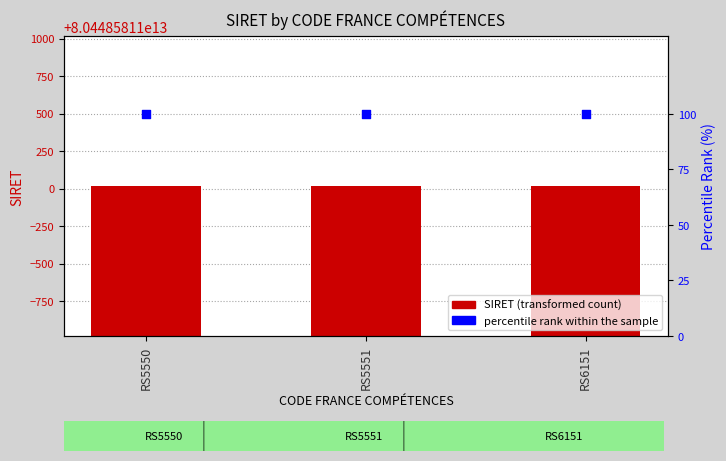

What is the total value across all series at RS5551?

80448581100117